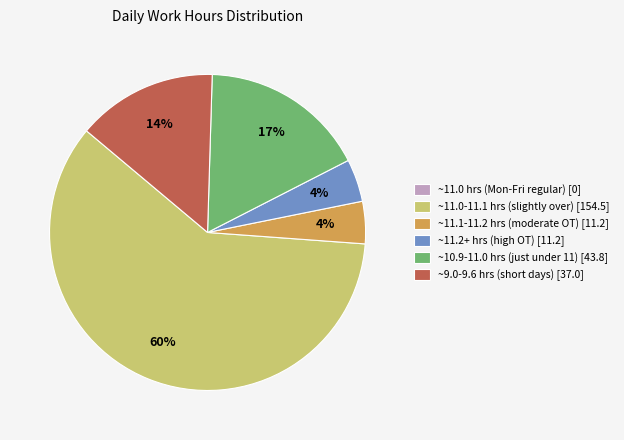

To the nearest percent, what portion does ~11.1-11.2 hrs (moderate OT) [11.2] represent?

4%